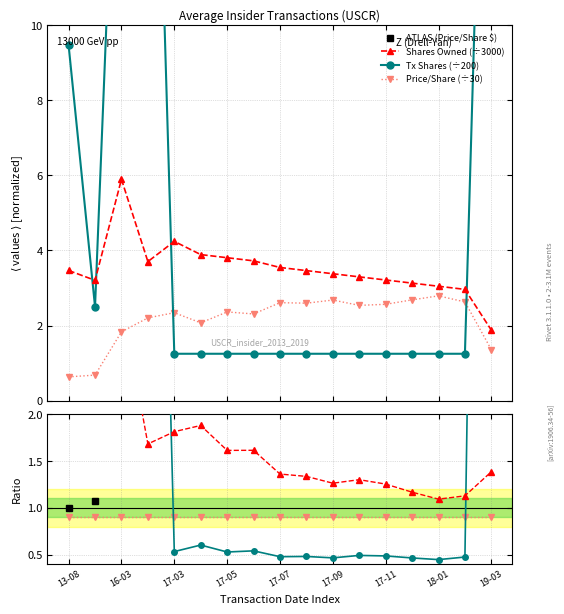

Does the chart display data point markers on the line(s)?

Yes